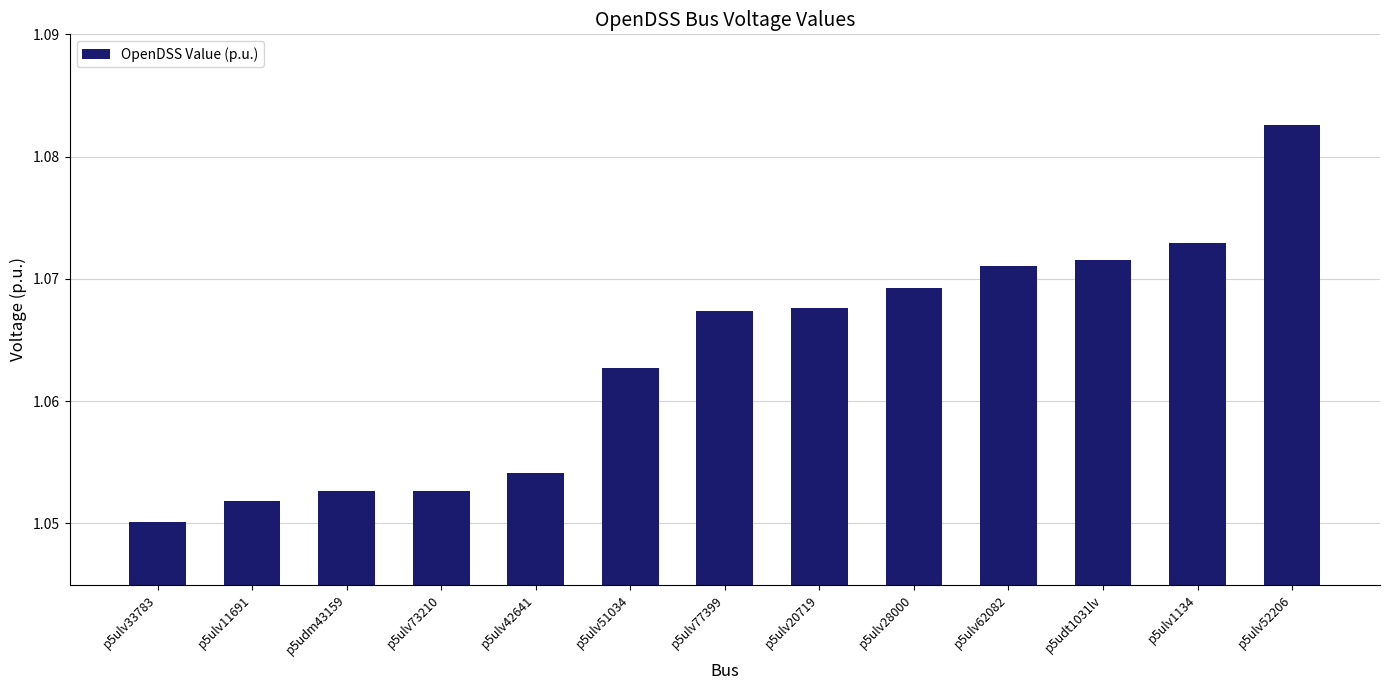

What is the ratio of the value at p5ulv52206 to the value at p5ulv51034?

1.0